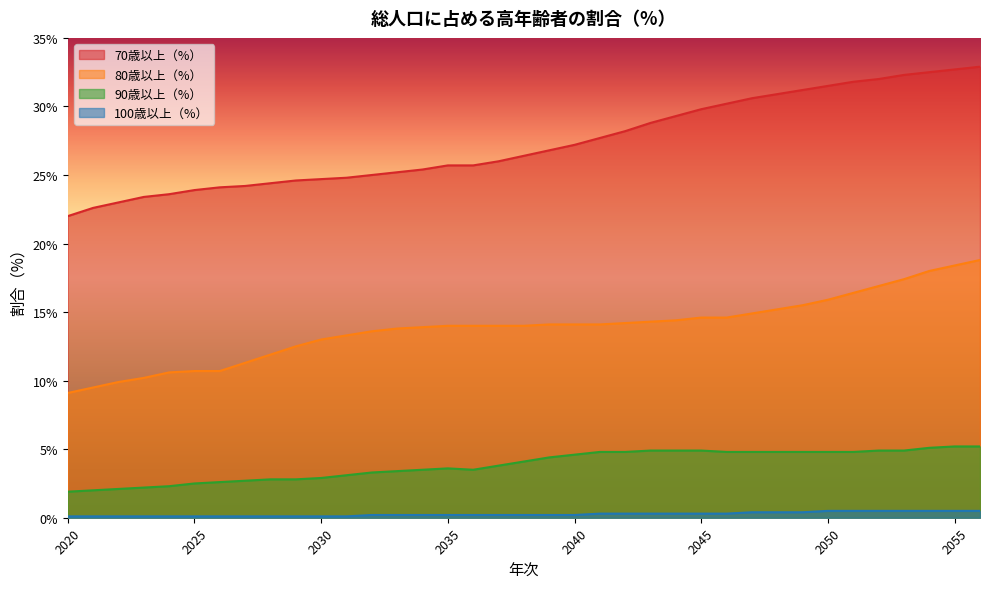

What is the smallest value displayed?

0.1